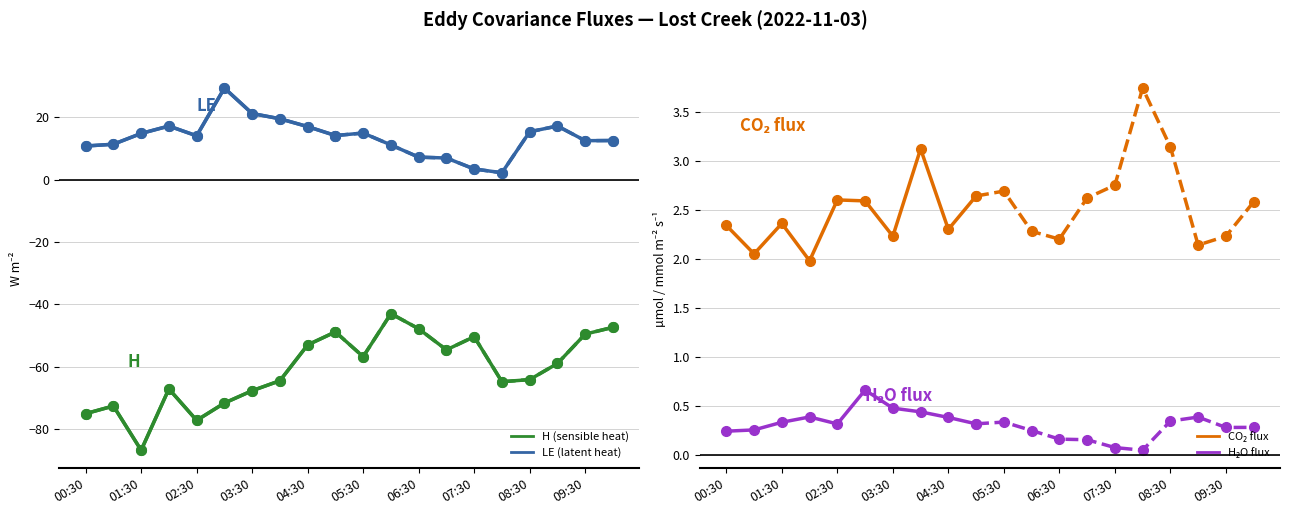

What is the minimum value shown in the chart?

-86.9